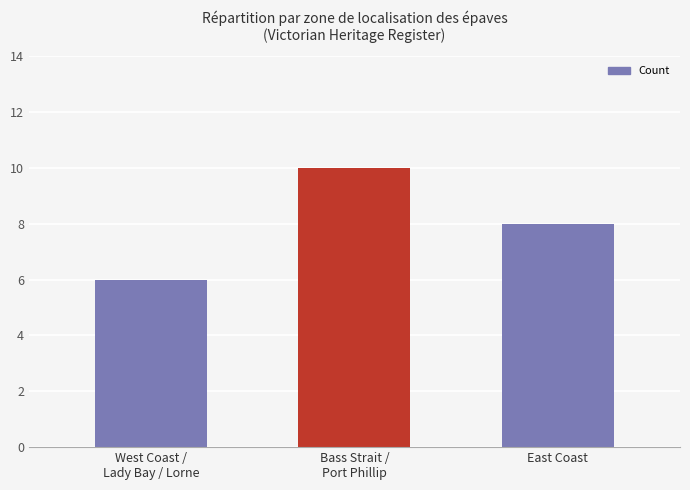

Reading left to right, list all the values displayed in this chart.

West Coast /
Lady Bay / Lorne=6	Bass Strait /
Port Phillip=10	East Coast=8